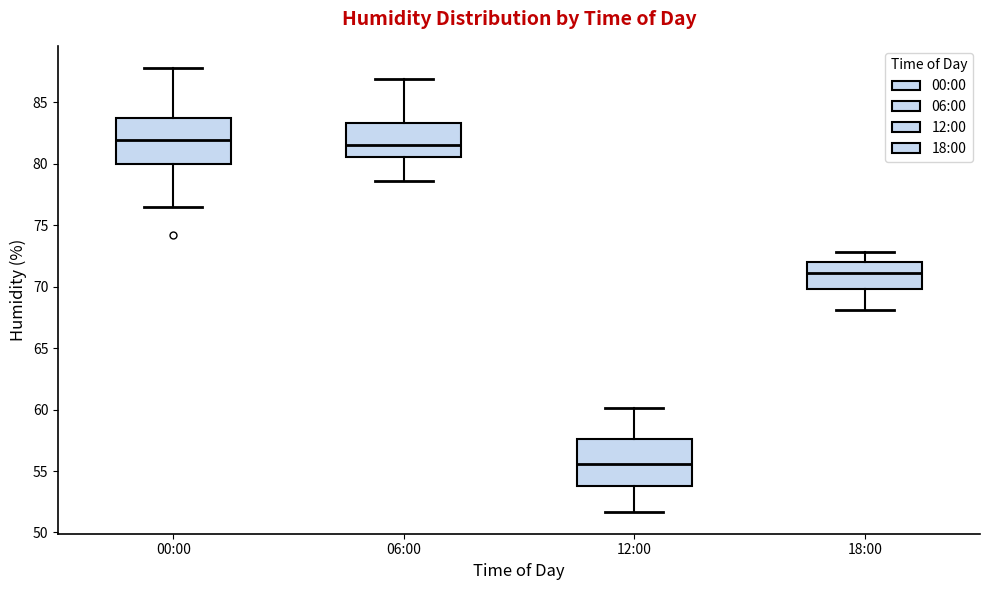

Reading left to right, read every box against the y-axis: the position of its median line, the range the box covers, and the ends of its whiskers. The values are not printed on the chart, so give them approximately, as read against the axis.

00:00: median 82.0, box 80.0 to 84.0, whiskers 76.5 to 88.0
06:00: median 81.5, box 80.5 to 83.5, whiskers 78.5 to 87.0
12:00: median 55.5, box 54.0 to 57.5, whiskers 51.5 to 60.0
18:00: median 71.0, box 70.0 to 72.0, whiskers 68.0 to 73.0